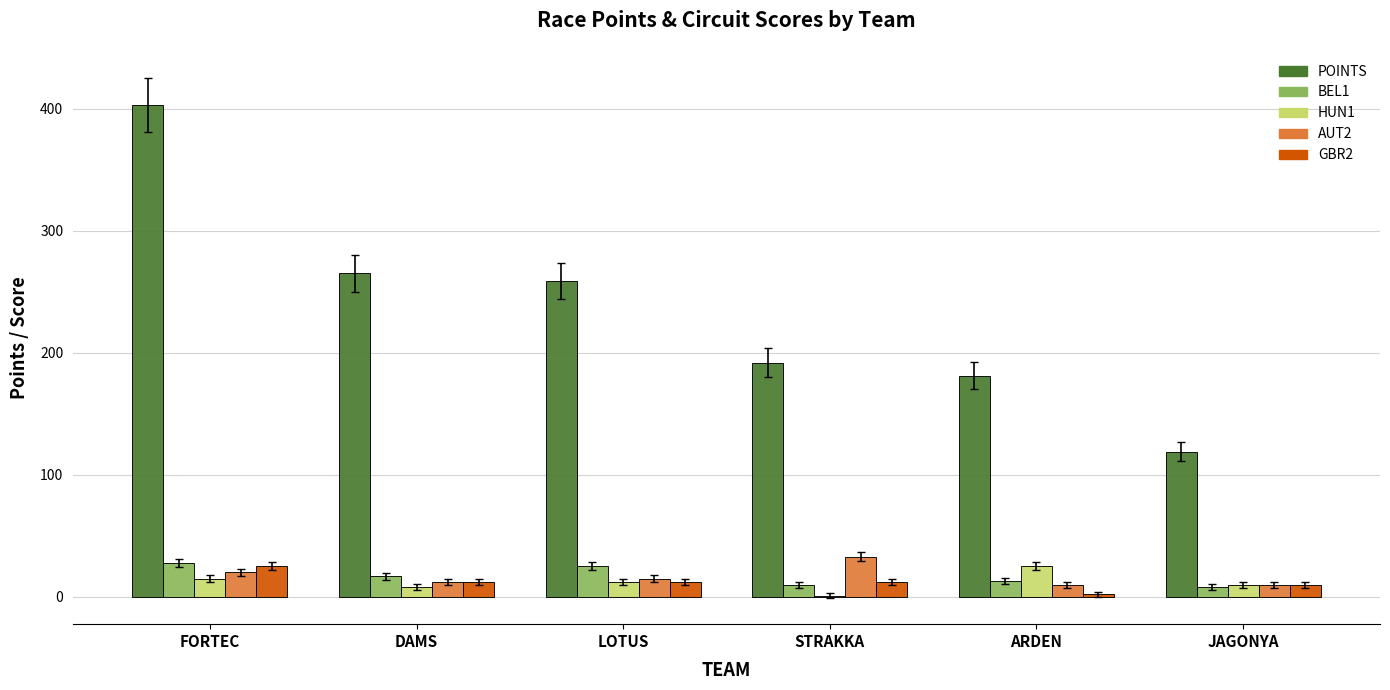

Reading right to left, transcribe all the data shown in this chart.

POINTS: JAGONYA=119	ARDEN=181	STRAKKA=192	LOTUS=259	DAMS=265	FORTEC=403
BEL1: JAGONYA=8	ARDEN=13	STRAKKA=10	LOTUS=25	DAMS=17	FORTEC=28
HUN1: JAGONYA=10	ARDEN=25	STRAKKA=1	LOTUS=12	DAMS=8	FORTEC=15
AUT2: JAGONYA=10	ARDEN=10	STRAKKA=33	LOTUS=15	DAMS=12	FORTEC=20
GBR2: JAGONYA=10	ARDEN=2	STRAKKA=12	LOTUS=12	DAMS=12	FORTEC=25